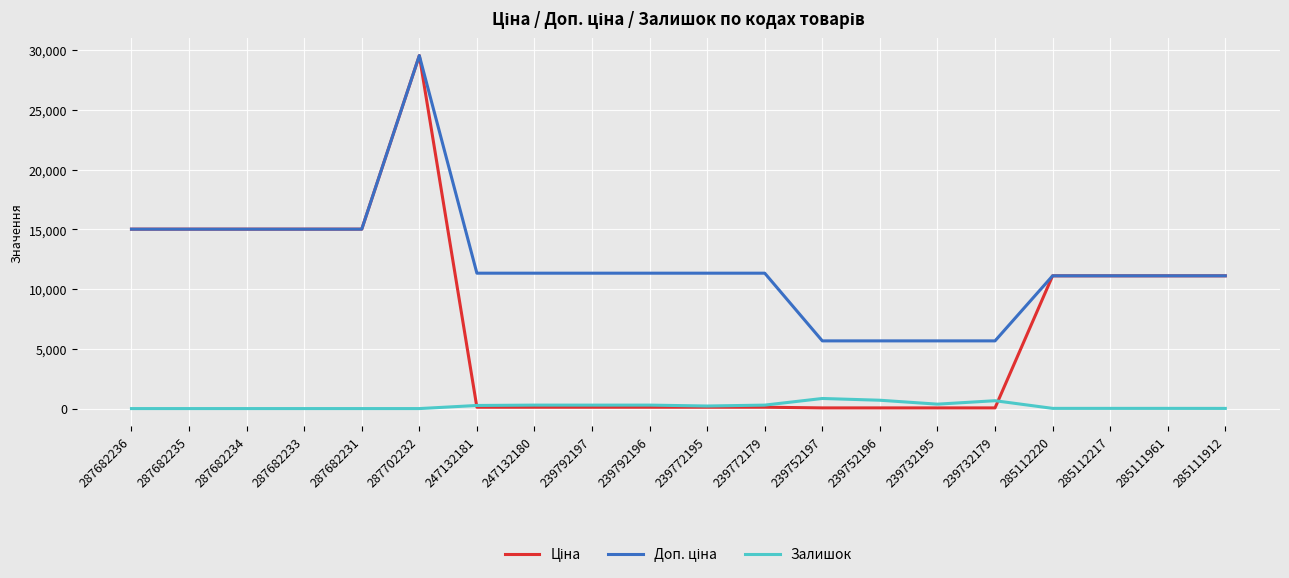

At which category is the sum across all series the highest?

287702232